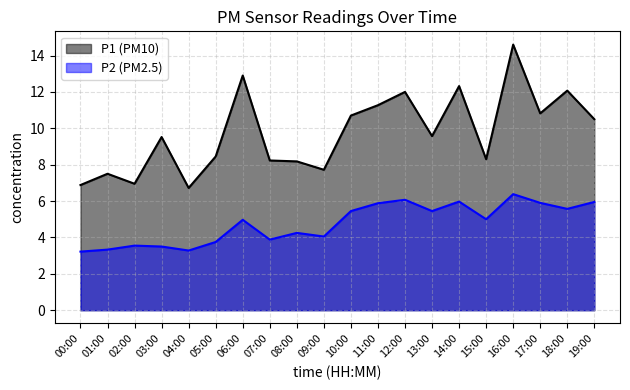

What position from the right is 12:00?

8